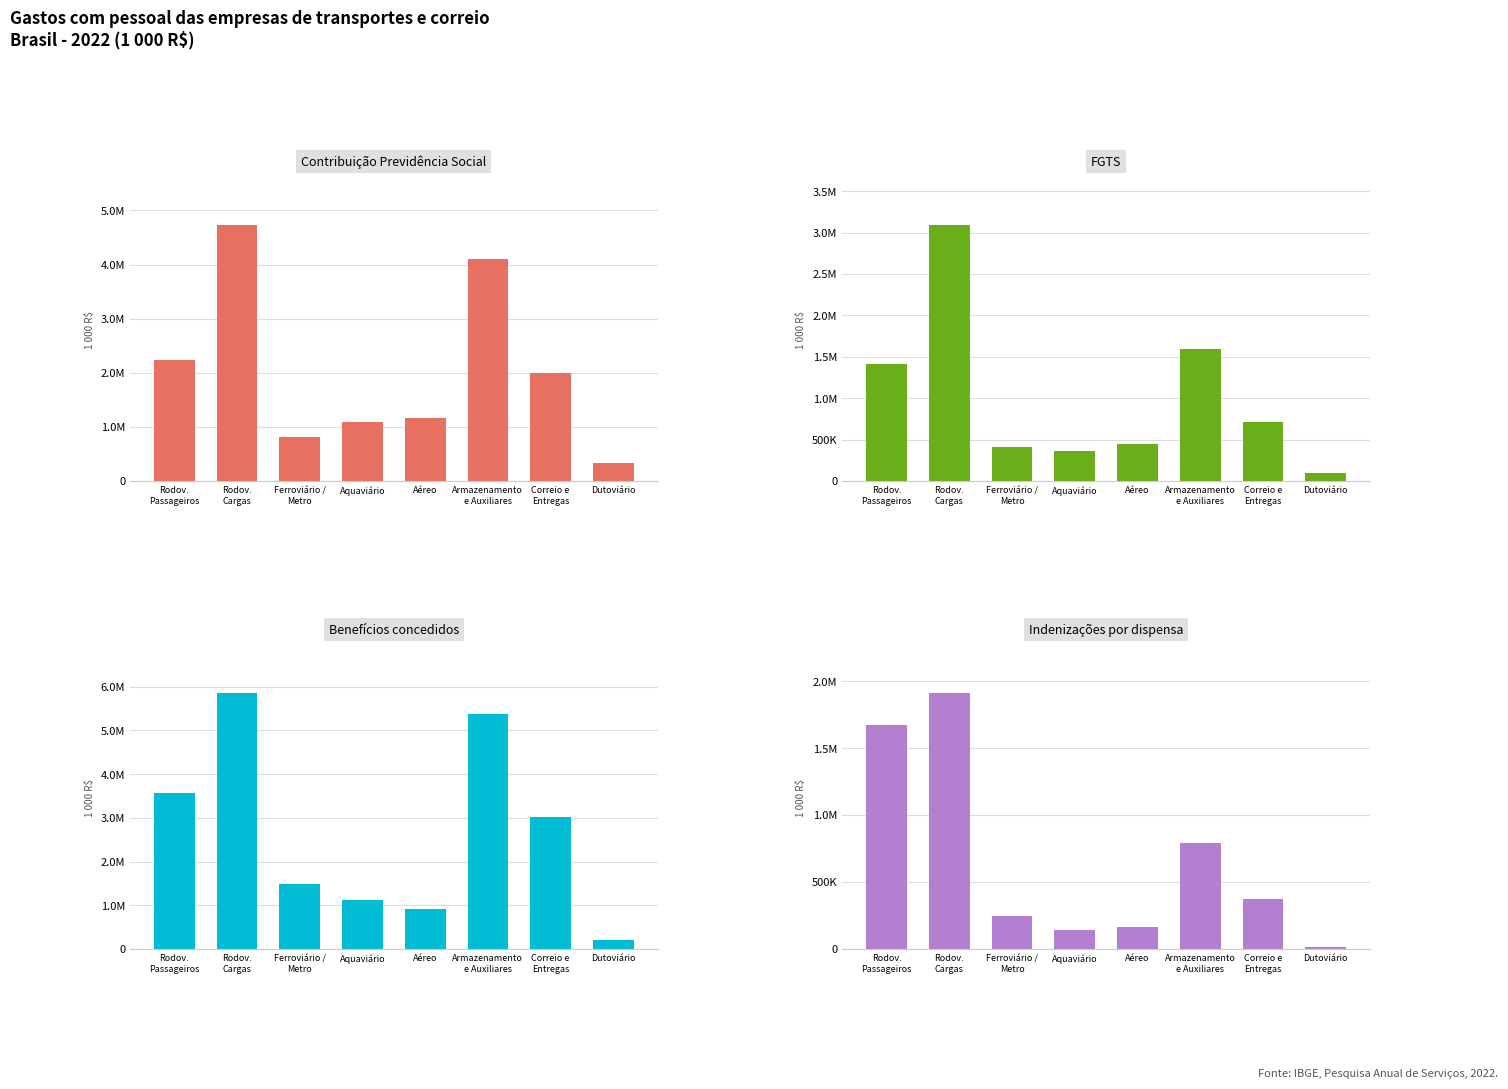

How many values in the Benefícios concedidos series exceed 3031592?

3